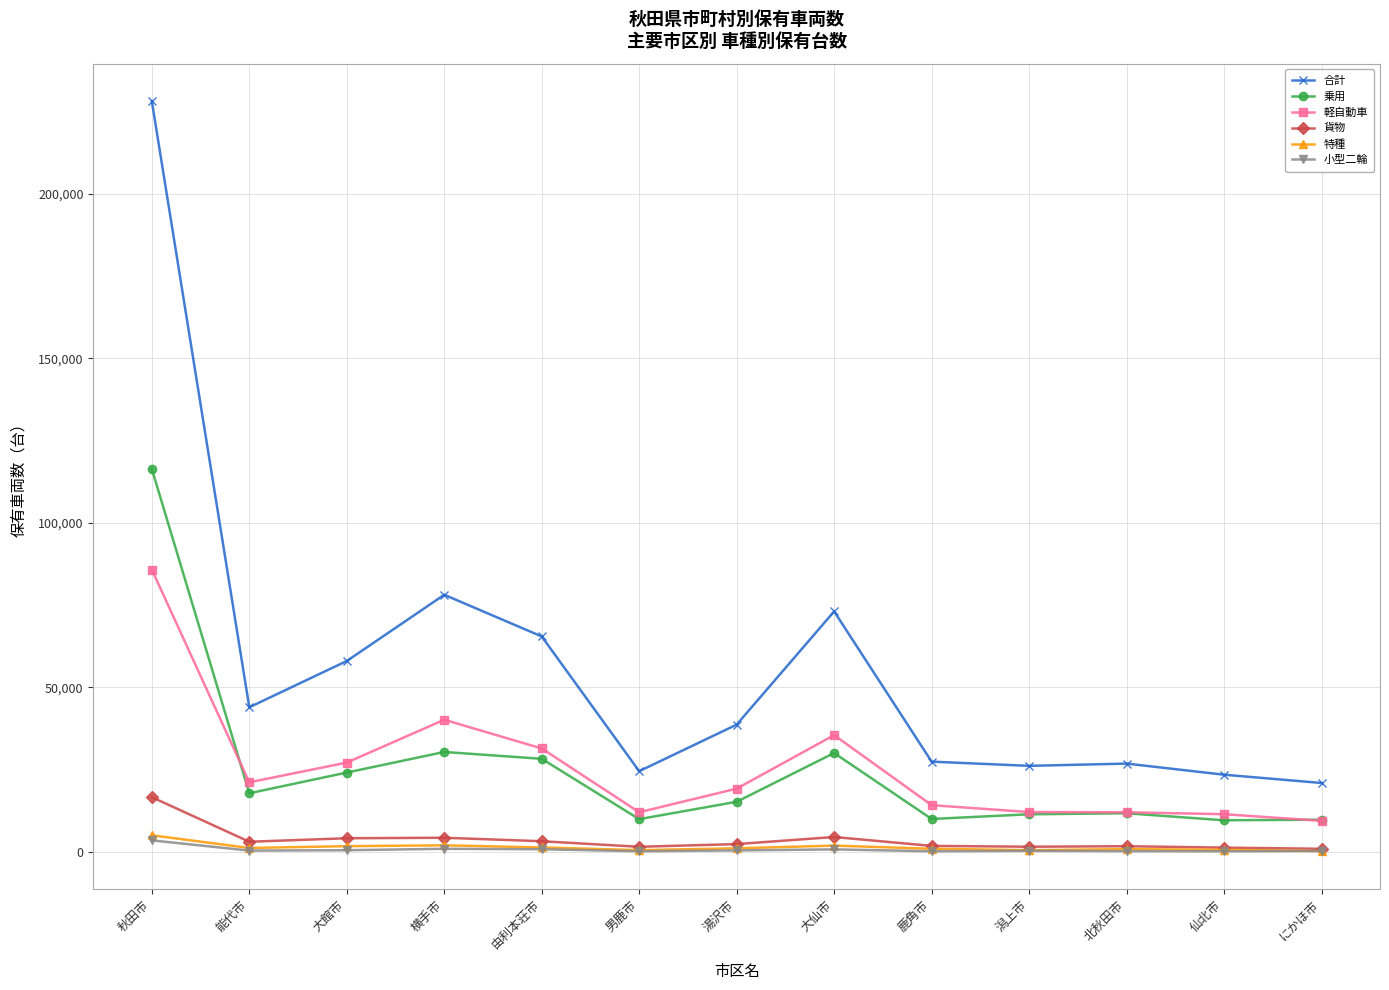

True or false: 乗用 and 特種 intersect in this chart.

False